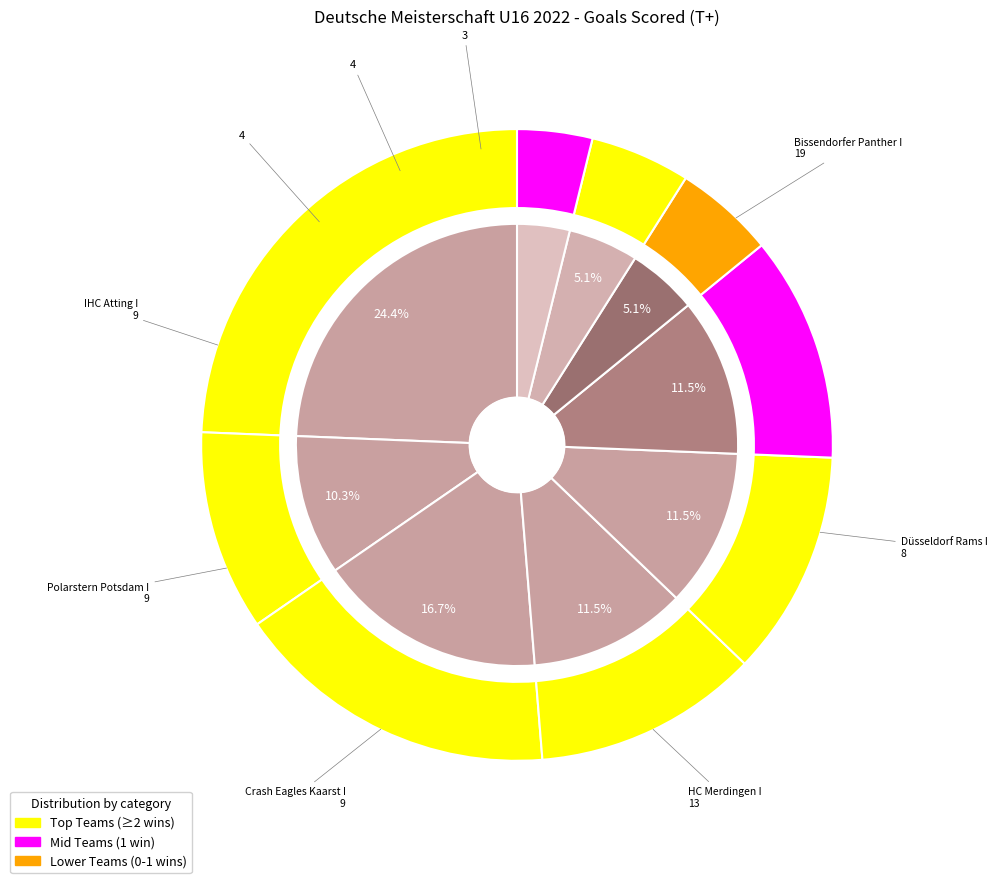

To the nearest percent, what percentage of the pie is IHC Atting I?

12%